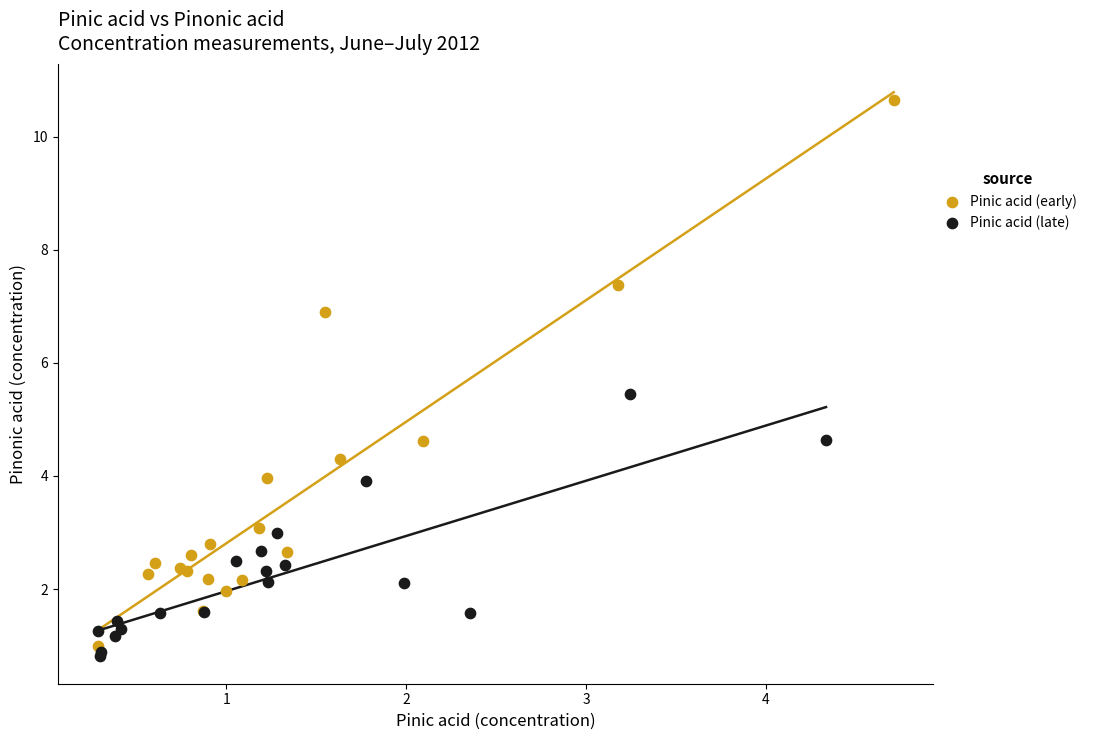

Which series has the widest spread of Y values?

Pinic acid (early)